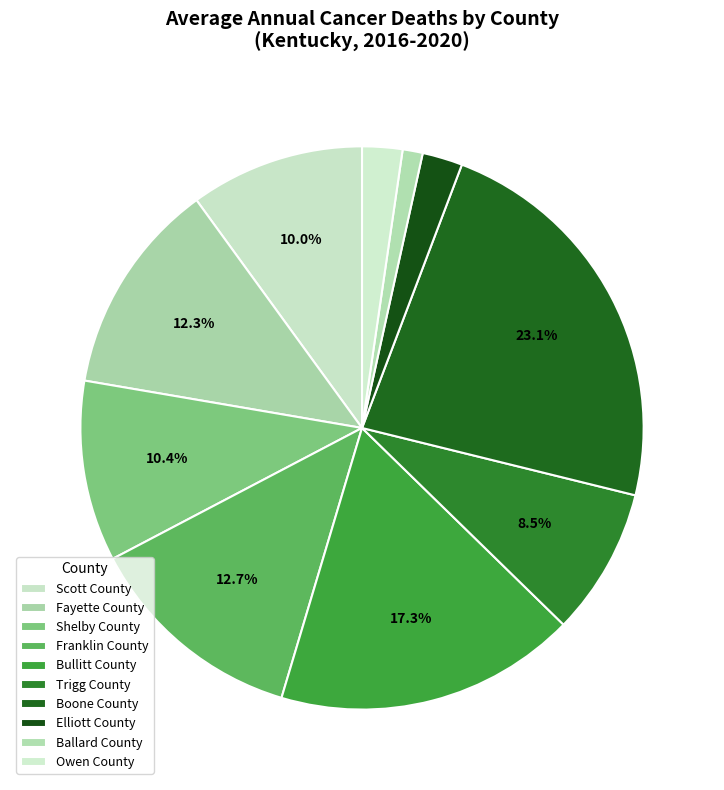

To the nearest percent, what is the average slice percentage?

10%